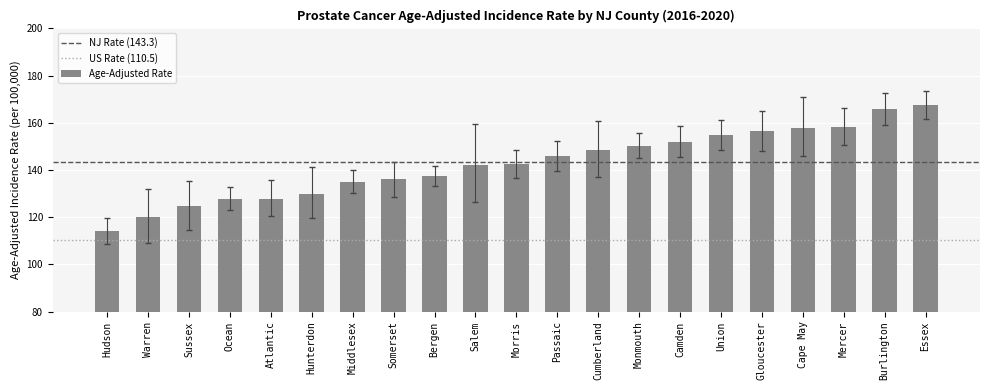

What is the smallest value displayed?

114.1